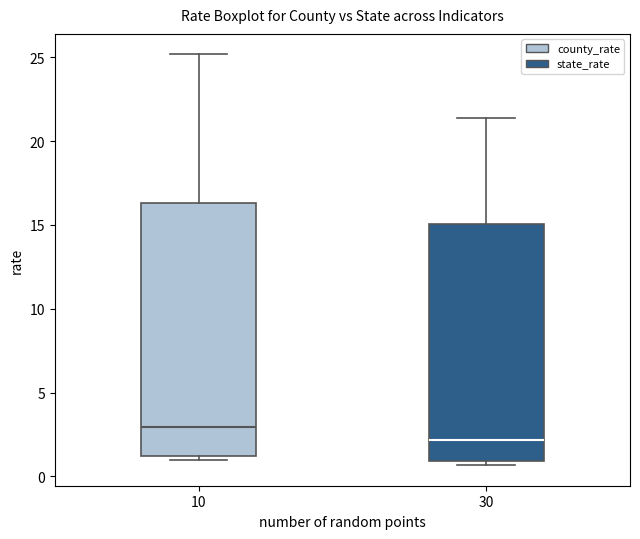

Reading left to right, transcribe this box plot: for each box, give where its median line is, the range the box spans, and where its two whiskers end, as read against the y-axis. The values are not printed on the chart, so give them approximately, as read against the axis.

10: median 3.0, box 1.0 to 16.5, whiskers 1.0 (just below the box's lower edge) to 25.0
30: median 2.0, box 1.0 to 15.0, whiskers 0.5 to 21.5